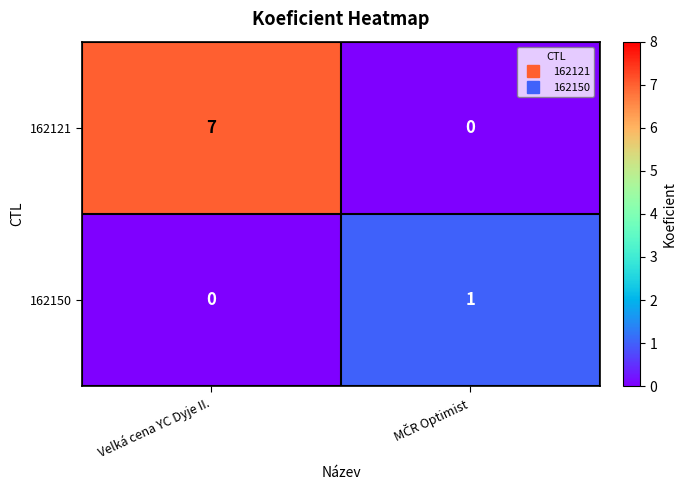

What is the spread (max minus min) of values at Velká cena YC Dyje II.?

7